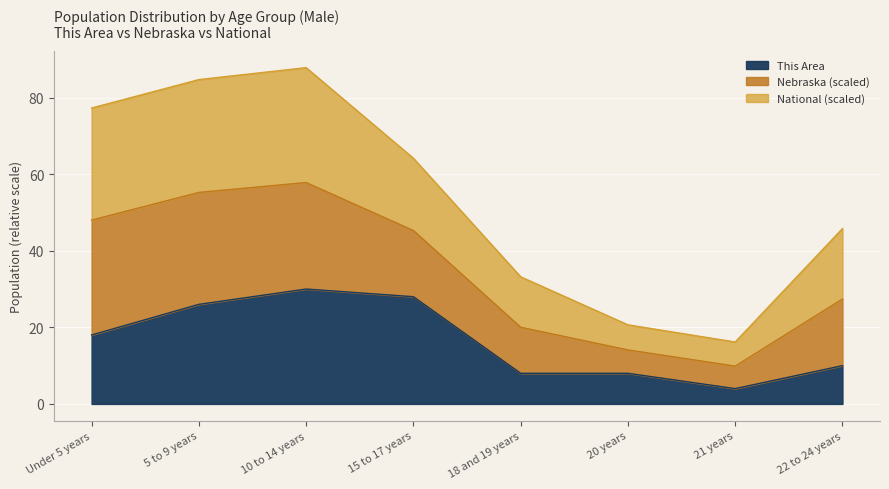

Which category has the lowest value in the This Area series?

21 years